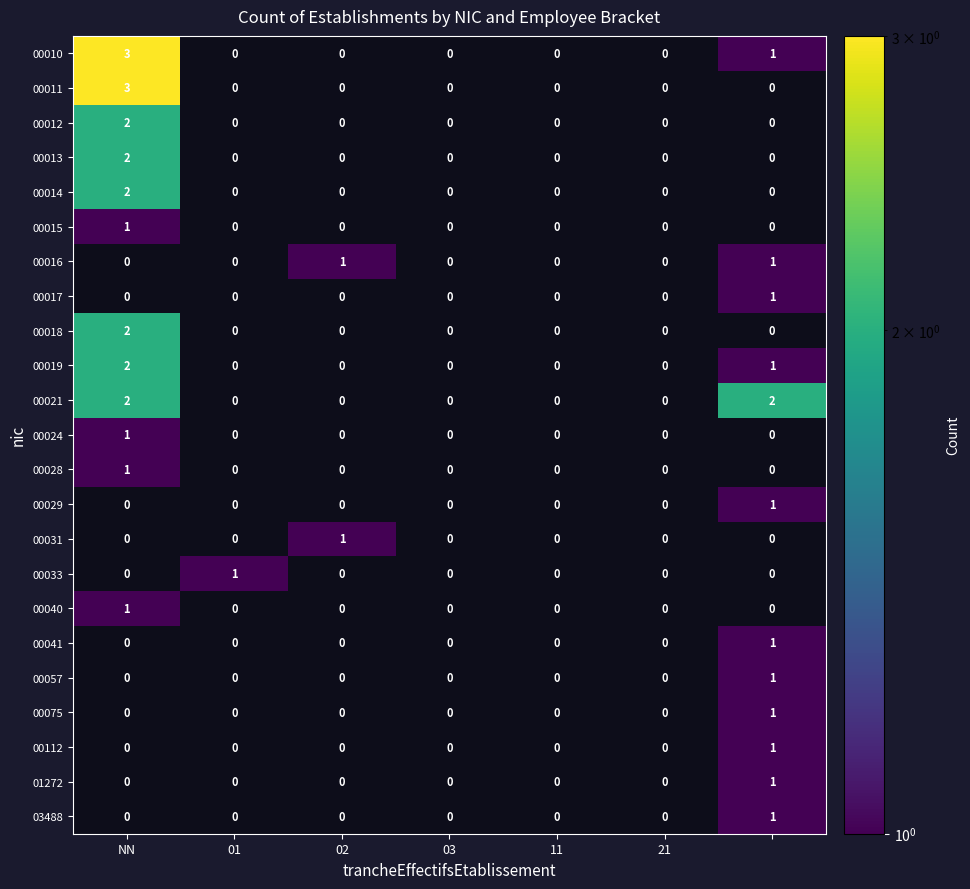

Count the number of categories in the chart.

7